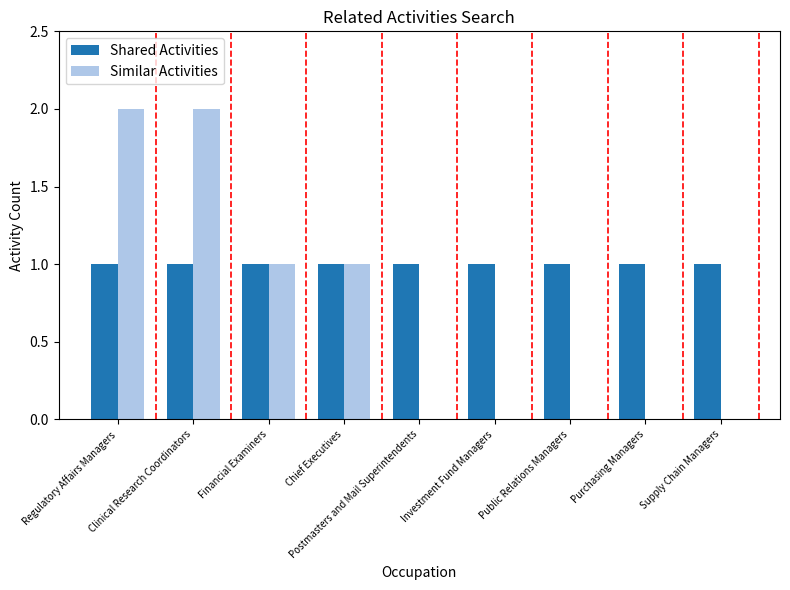

What are all the series names shown in the legend?

Shared Activities, Similar Activities